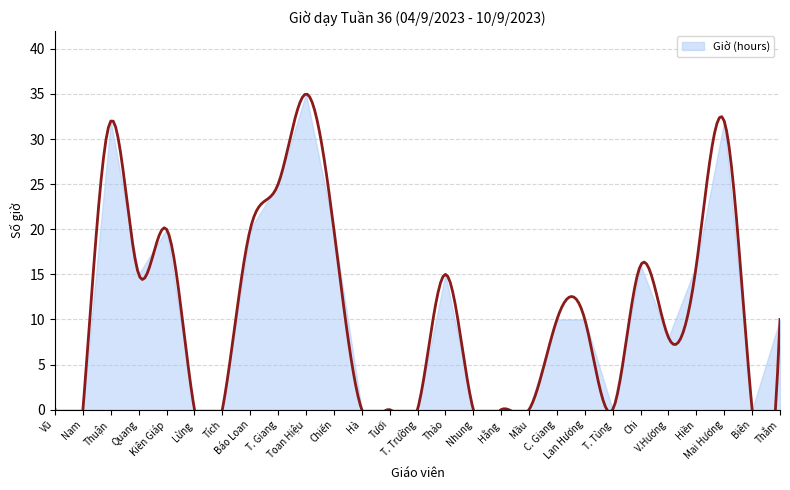

Which has a higher value, Hiền or Hà?

Hiền